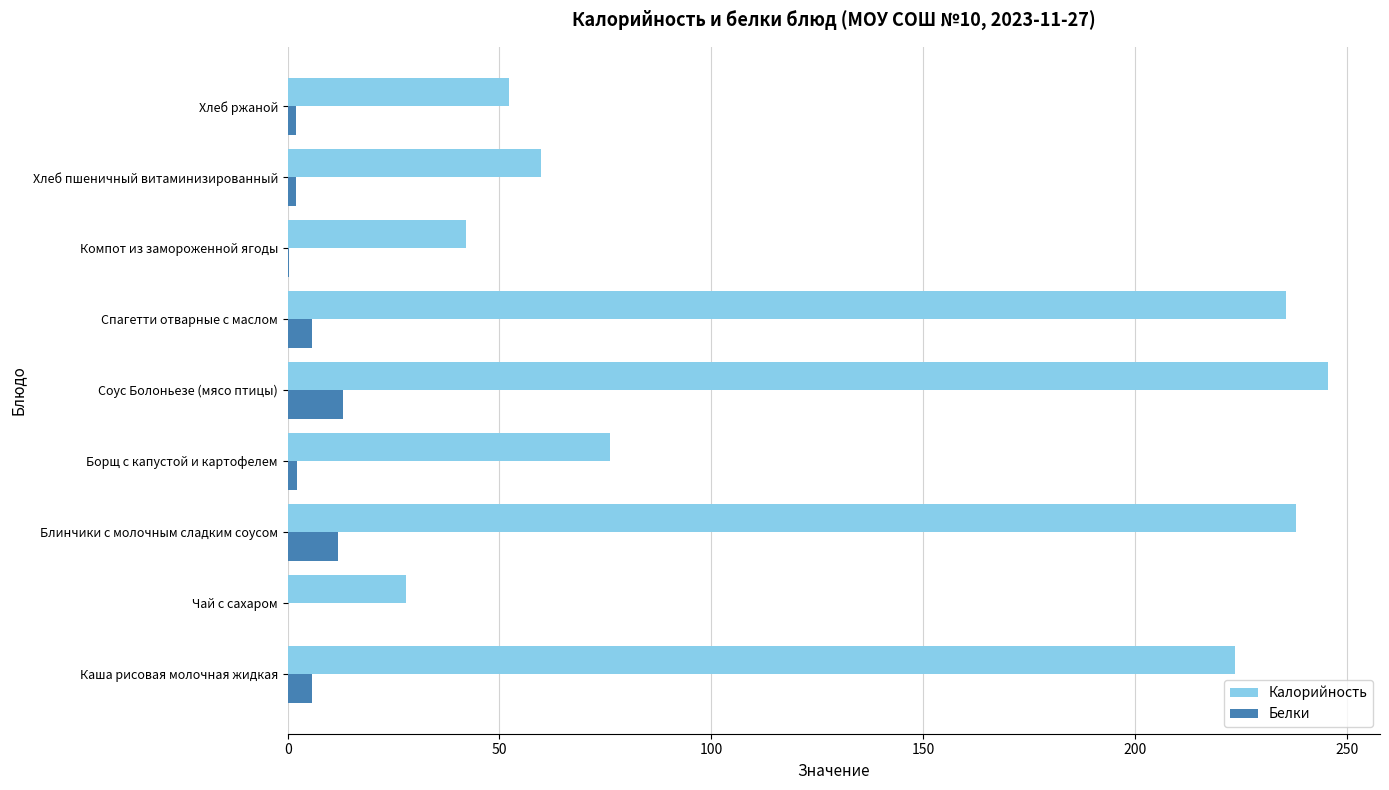

The value of Калорийность at Каша рисовая молочная жидкая is 145.8. True or false?

False